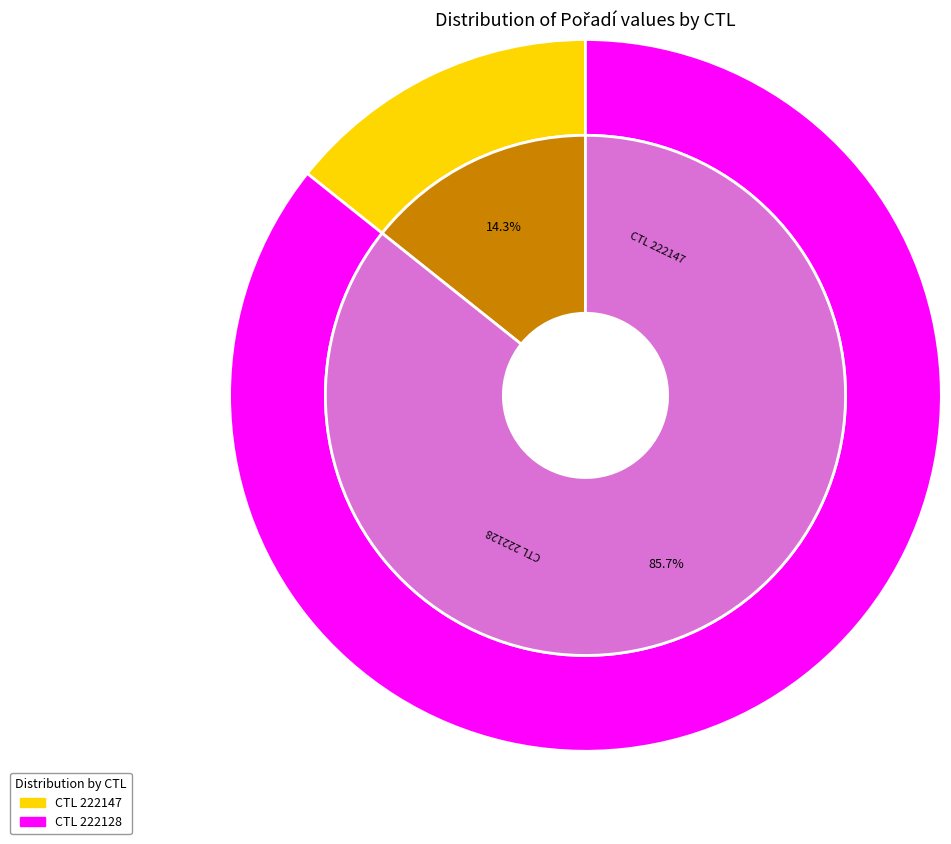

Does 222128 account for over 50% of the chart?

Yes